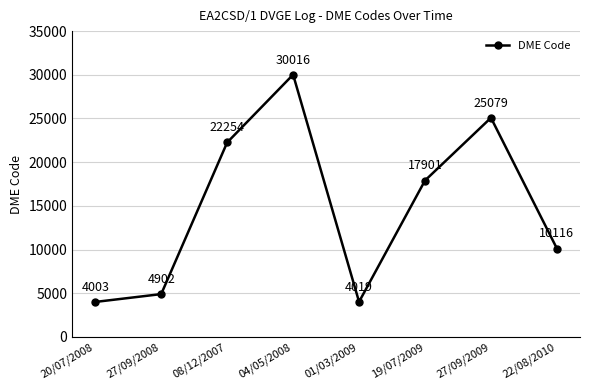

Reading left to right, list all the values displayed in this chart.

4003	4902	22254	30016	4019	17901	25079	10116